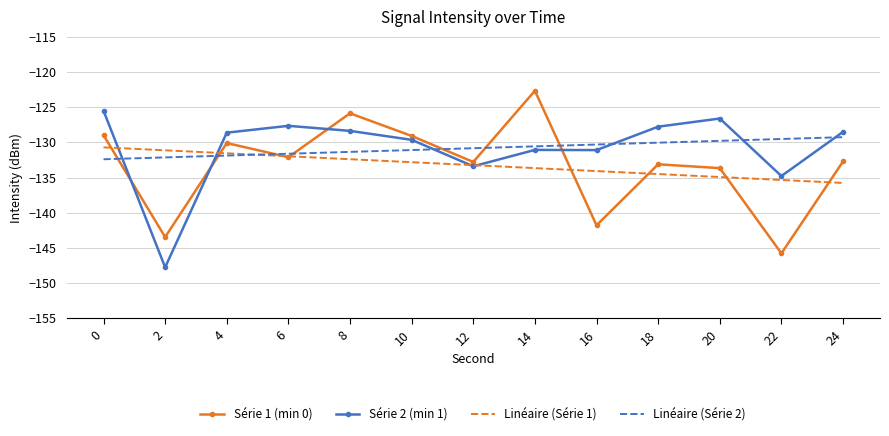

What is the total value across all series at 18?

-525.4